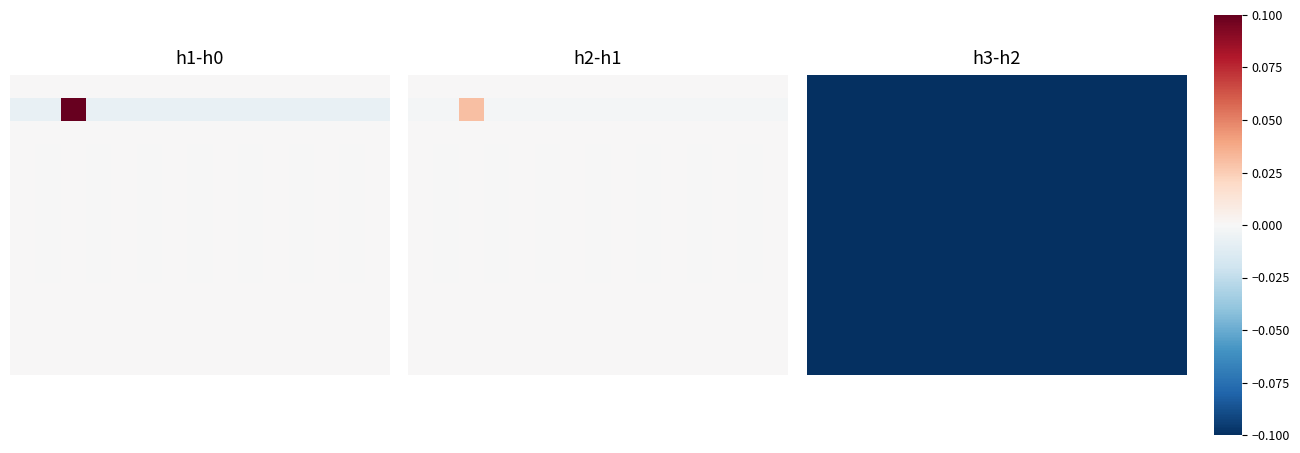

Between 0 and 7, which series saw the biggest shift?

02.01